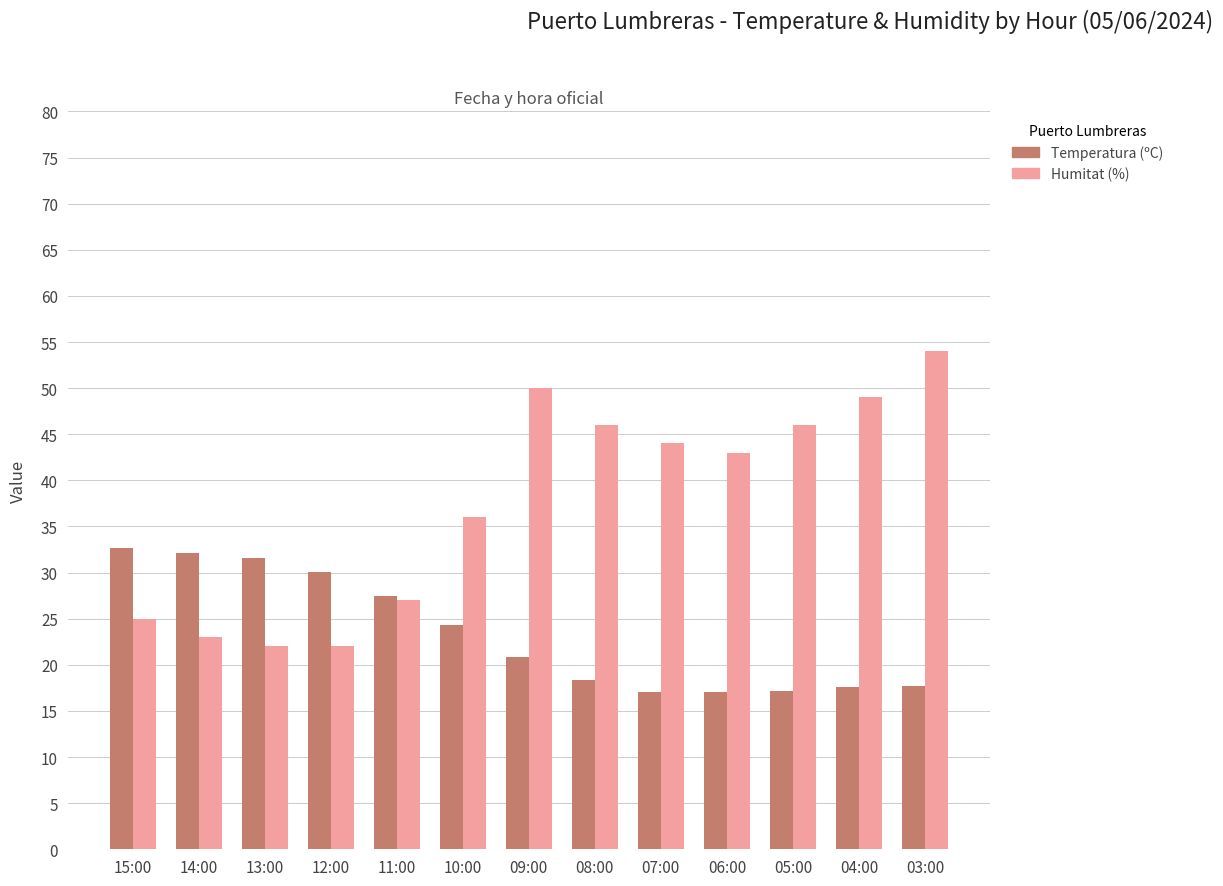

Rank the series by their maximum value, from highest to lowest.

Humitat (%), Temperatura (ºC)